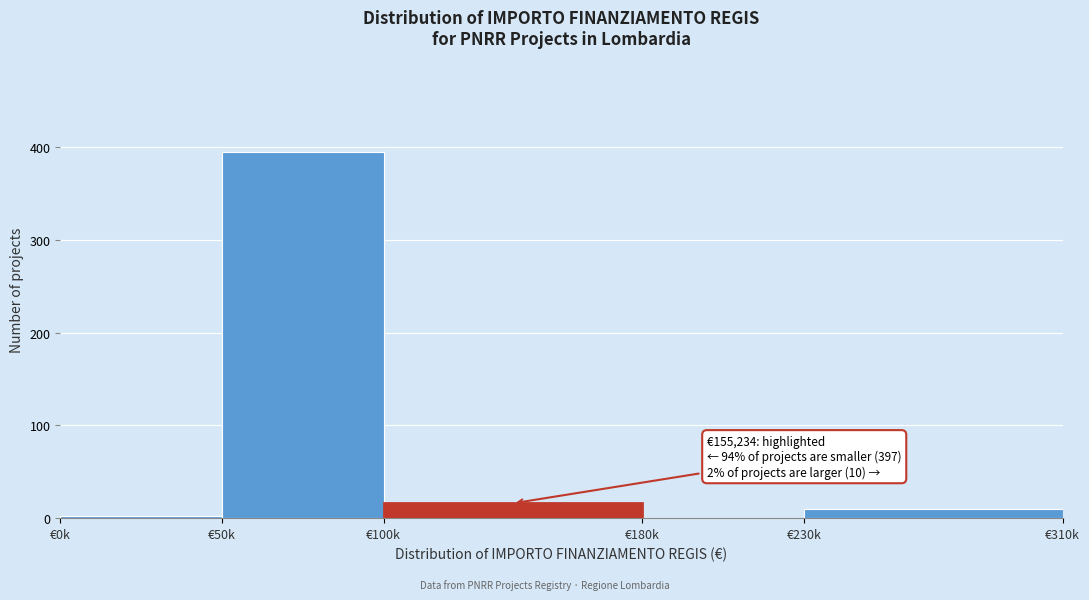

Reading right to left, transcribe all the data shown in this chart.

€230k=10	€180k=0	€100k=16	€50k=395	€0k=2